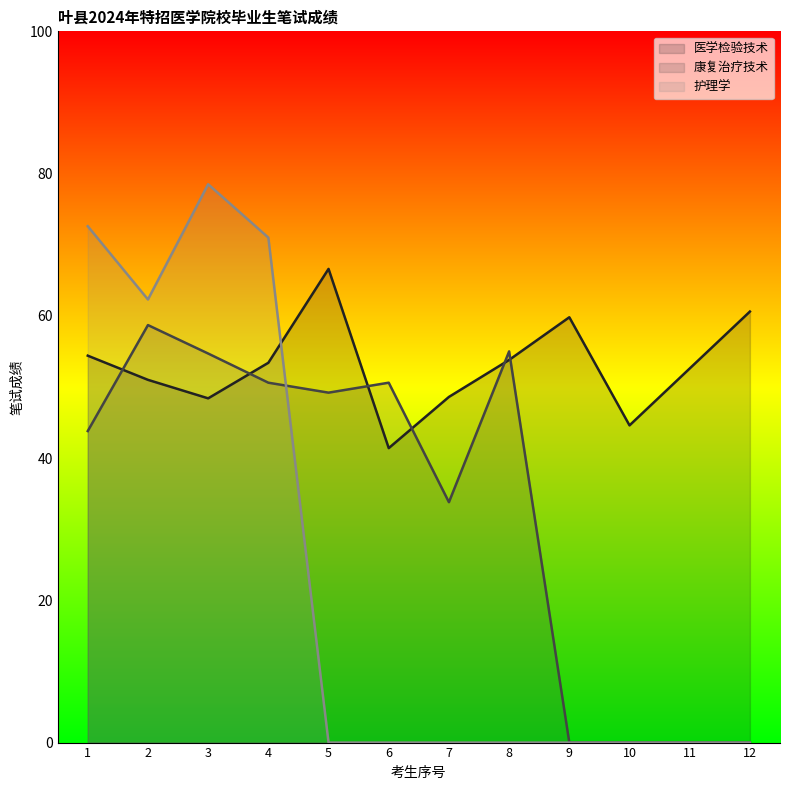

Is the value of 医学检验技术 at 7 greater than the value of 康复治疗技术 at 9?

Yes